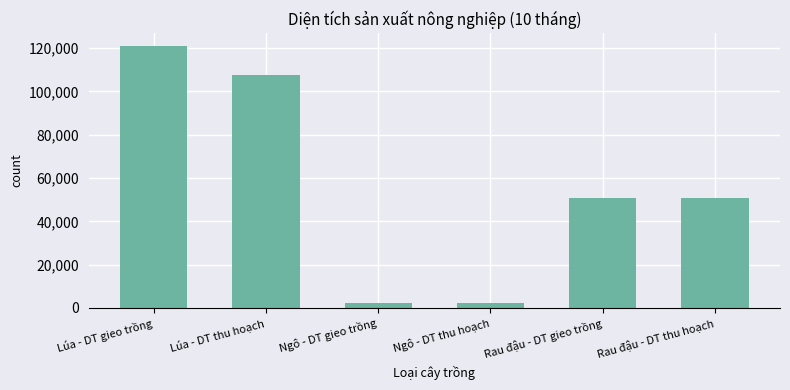

How many values are between 2270 and 107768?

5